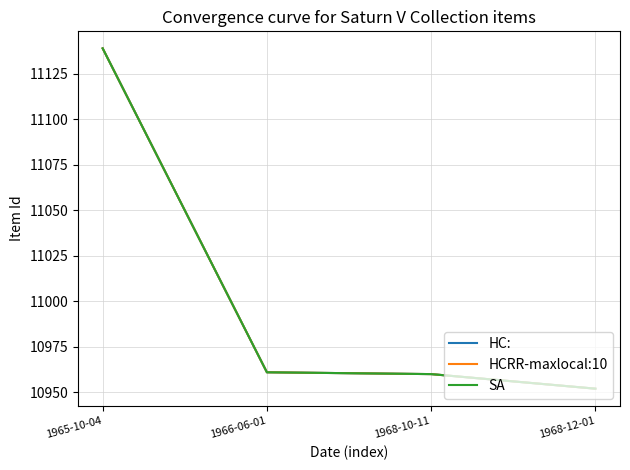

Does the chart display data point markers on the line(s)?

No